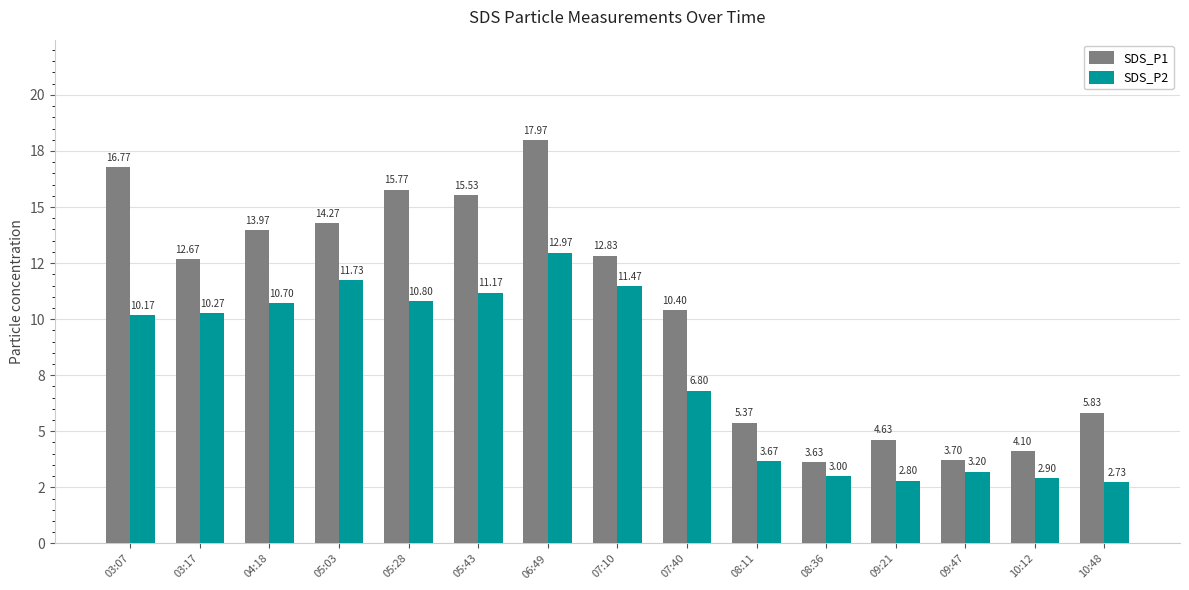

Does the chart contain stacked bars?

No